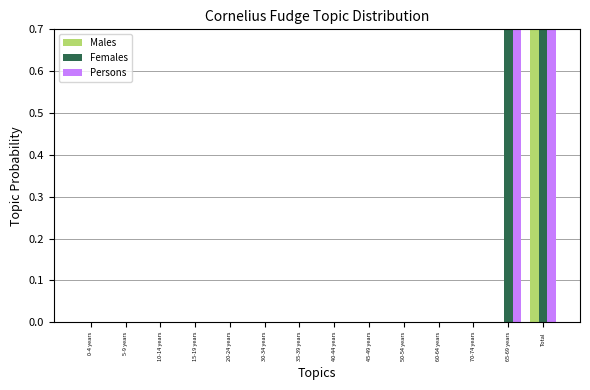

What are all the series names shown in the legend?

Males, Females, Persons